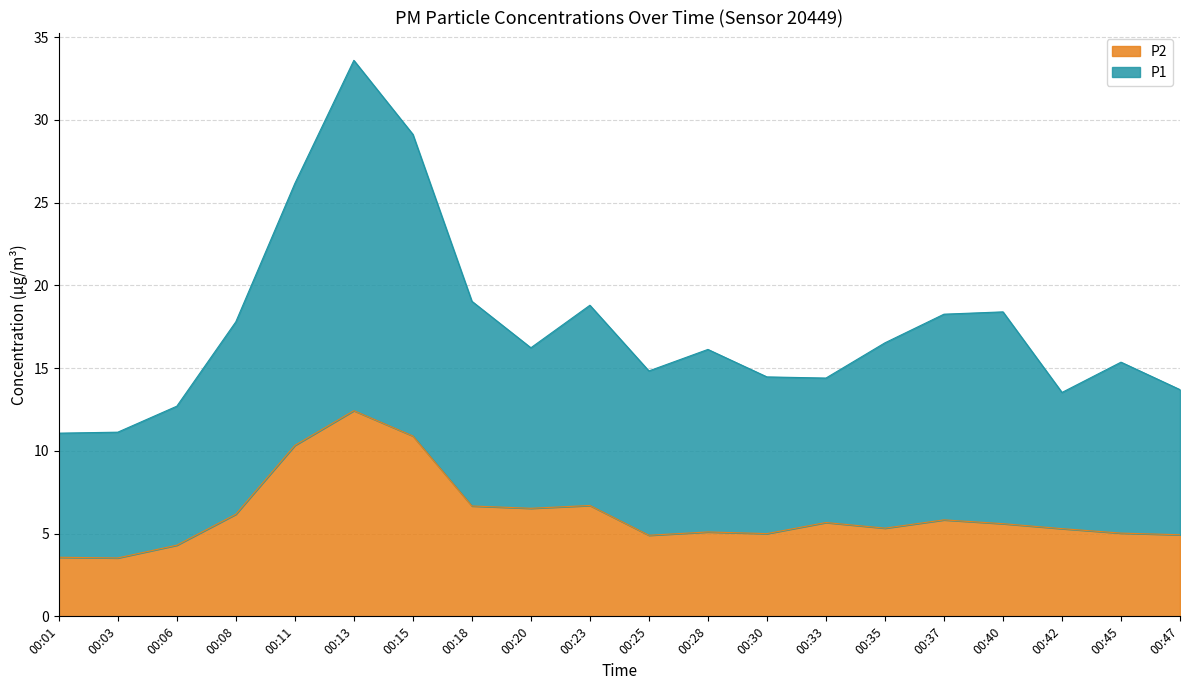

Which series has the largest range (max minus min)?

P1